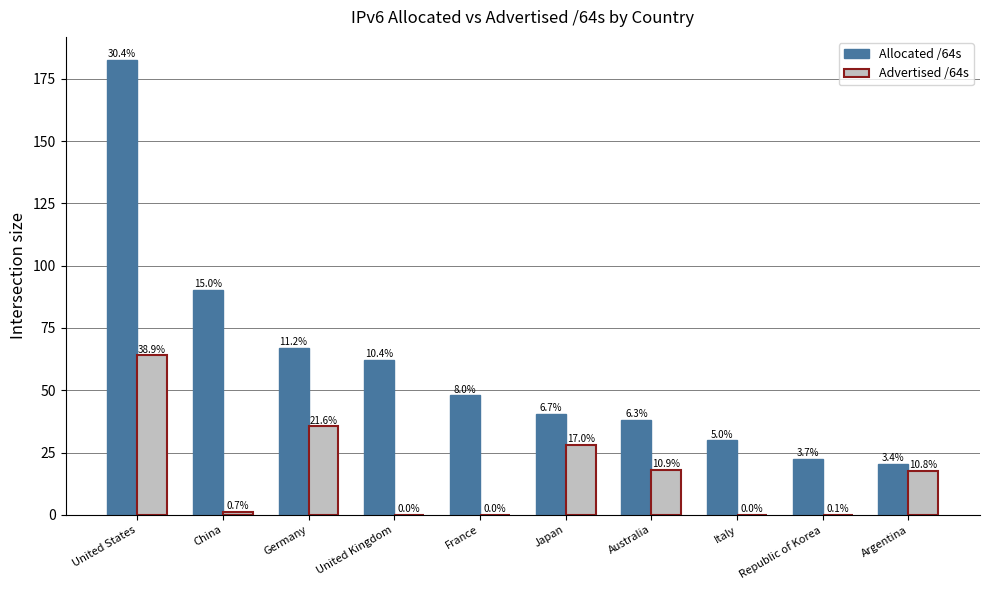

Reading left to right, list all the values displayed in this chart.

Allocated /64s: 182.7	90.2	67.1	62.3	47.9	40.4	38.0	29.9	22.5	20.5
Advertised /64s: 64.0	1.1	35.5	0.1	0.1	28.0	17.9	0.0	0.1	17.8